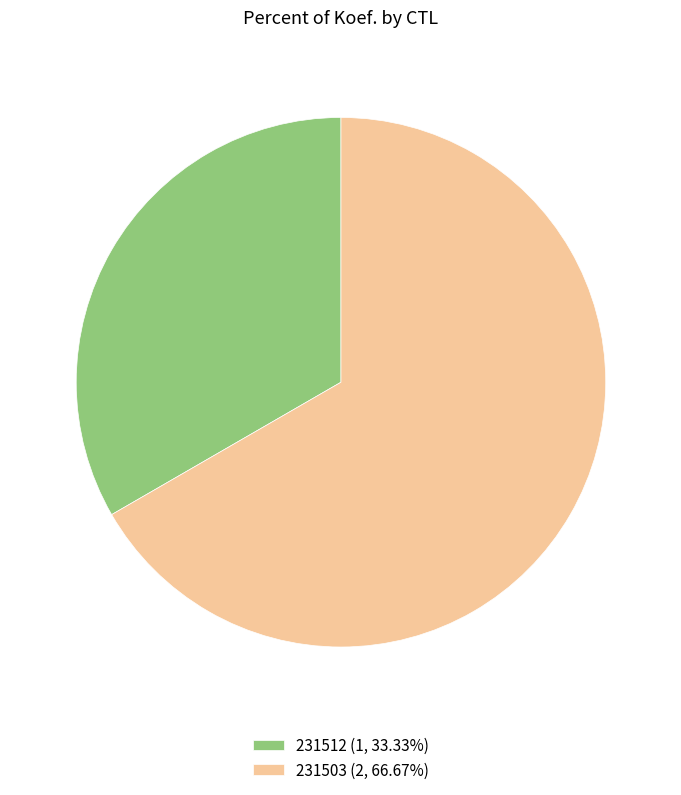

The 231503 slice represents 67% of the pie. True or false?

True